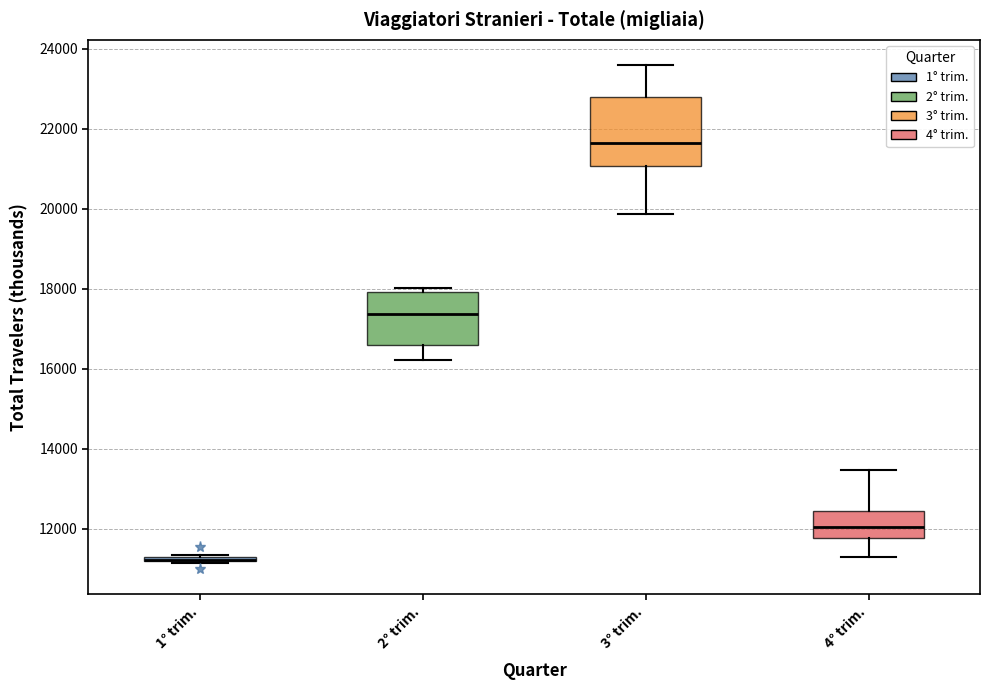

Reading left to right, transcribe this box plot: for each box, give where its median line is, the range the box spans, and where its two whiskers end, as read against the y-axis. The values are not printed on the chart, so give them approximately, as read against the axis.

1° trim.: box collapsed to a line at 11200, whiskers 11200 to 11400
2° trim.: median 17400, box 16600 to 18000, whiskers 16200 to 18000 (just above the box's upper edge)
3° trim.: median 21600, box 21000 to 22800, whiskers 19800 to 23600
4° trim.: median 12000, box 11800 to 12400, whiskers 11200 to 13400